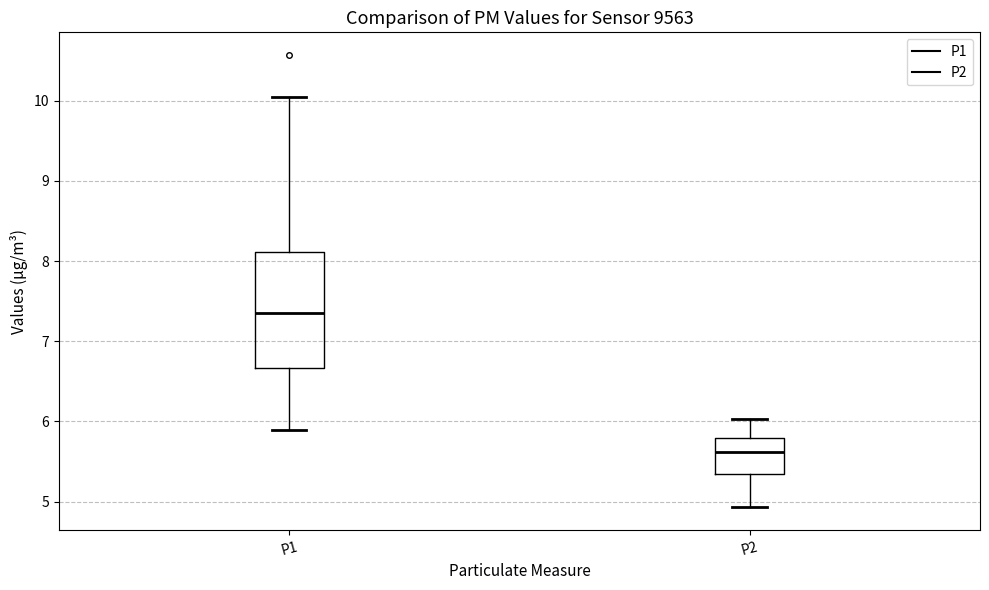

Reading left to right, transcribe this box plot: for each box, give where its median line is, the range the box spans, and where its two whiskers end, as read against the y-axis. The values are not printed on the chart, so give them approximately, as read against the axis.

P1: median 7.4, box 6.7 to 8.1, whiskers 5.9 to 10.1
P2: median 5.6, box 5.3 to 5.8, whiskers 4.9 to 6.0